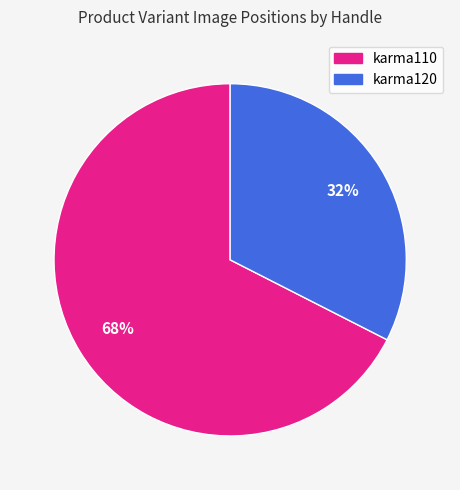

What is the ratio of the value at karma120 to the value at karma110?

0.5